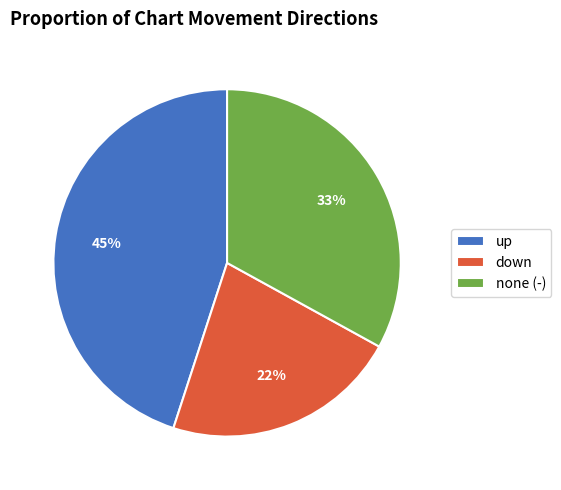

Approximately how many times larger is the value at none (-) compared to up?

0.7